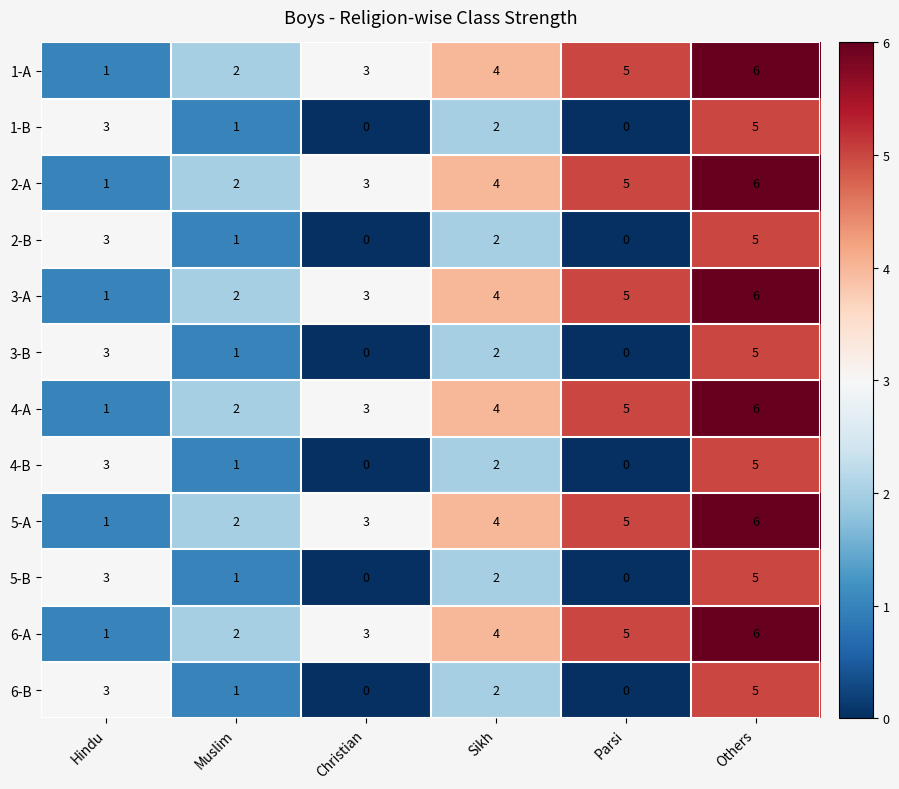

Is the value of 6-B at Christian greater than the value of 6-A at Sikh?

No